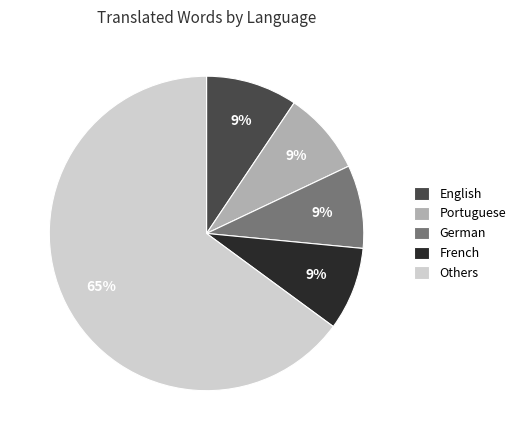

Between Others and English, which is larger?

Others